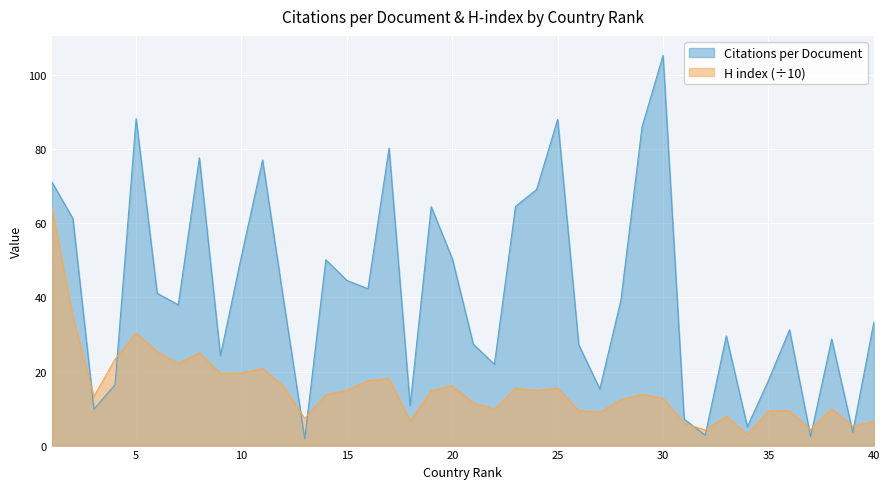

What is the maximum value for Citations per document?

105.3